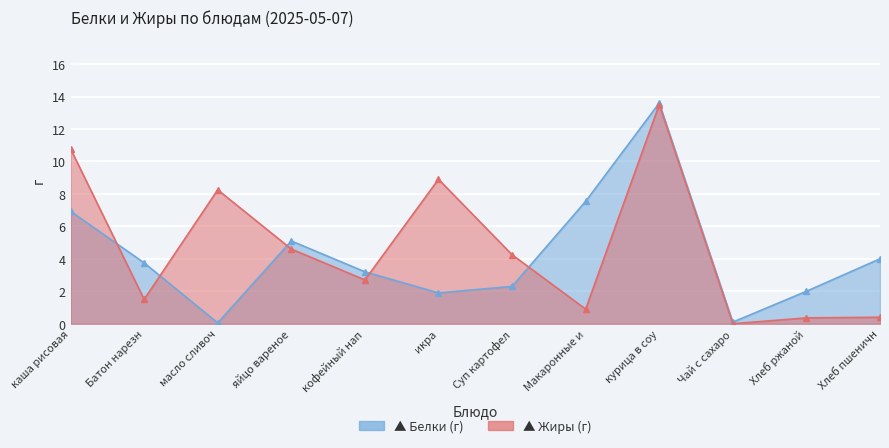

Is it true that Жиры equals 15.7 at каша рисовая?

False